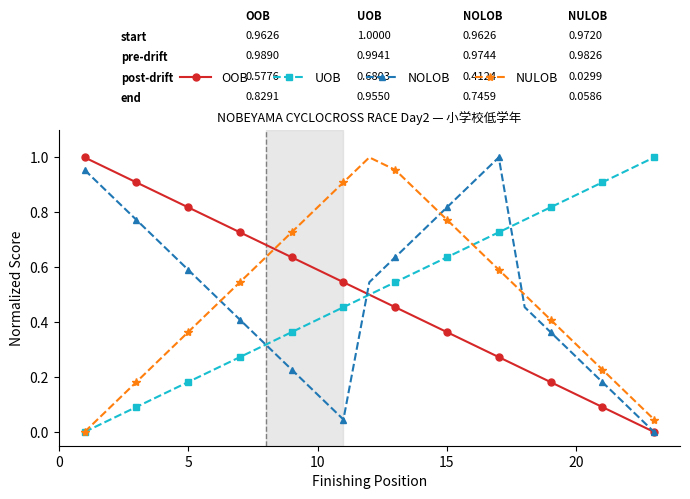

In NOLOB, how many points are lower than both neighbors (excluding endpoints)?

1